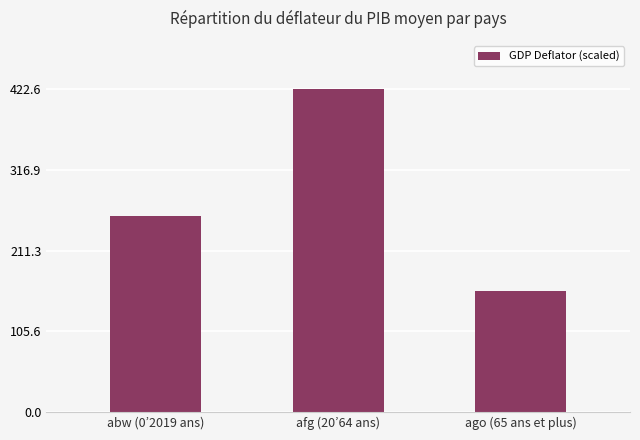

The value at abw (0’2019 ans) is 153.2. True or false?

False